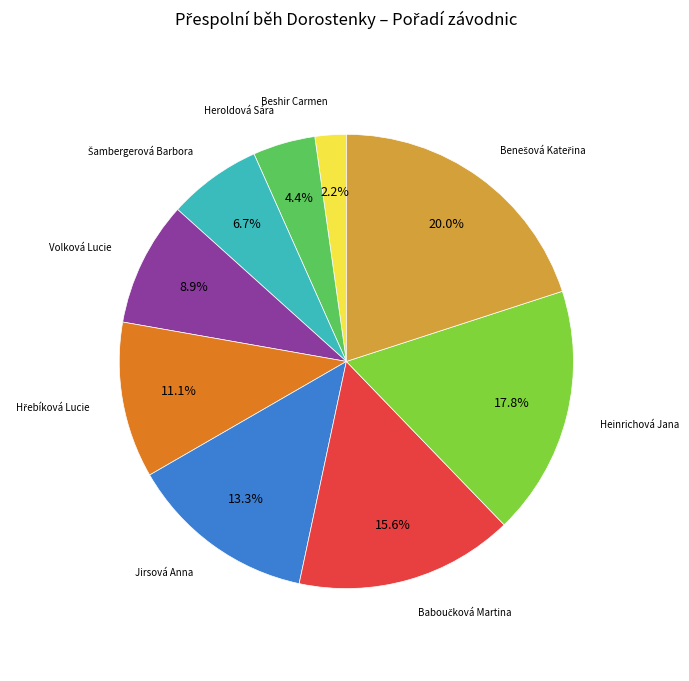

To the nearest percent, what is the average slice percentage?

11%